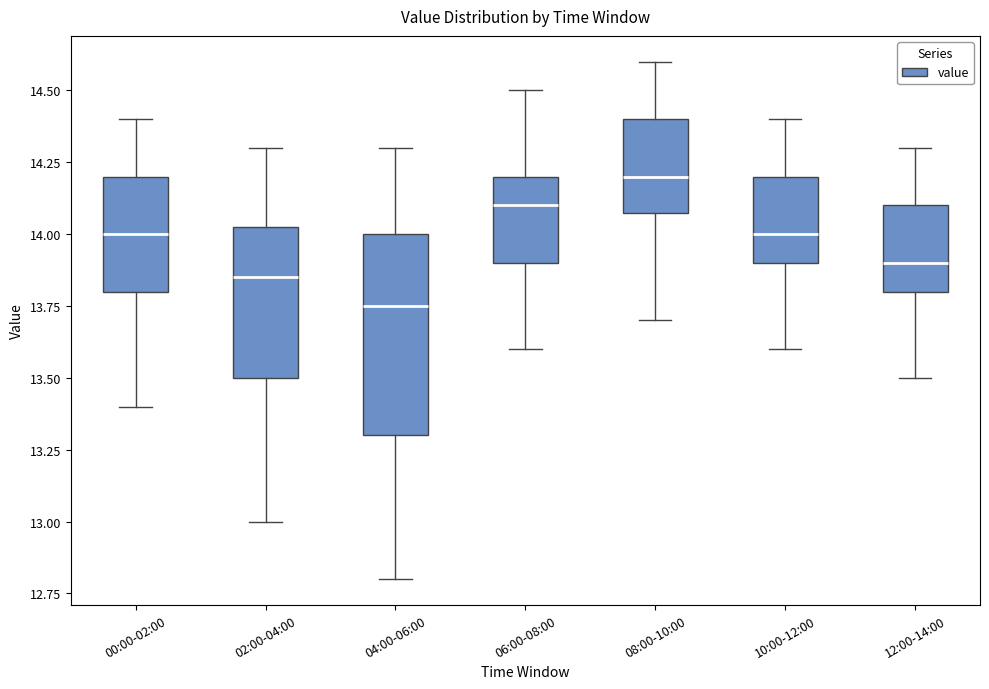

Comparing the boxes themselves (not the whiskers), which one is the tallest?

04:00-06:00